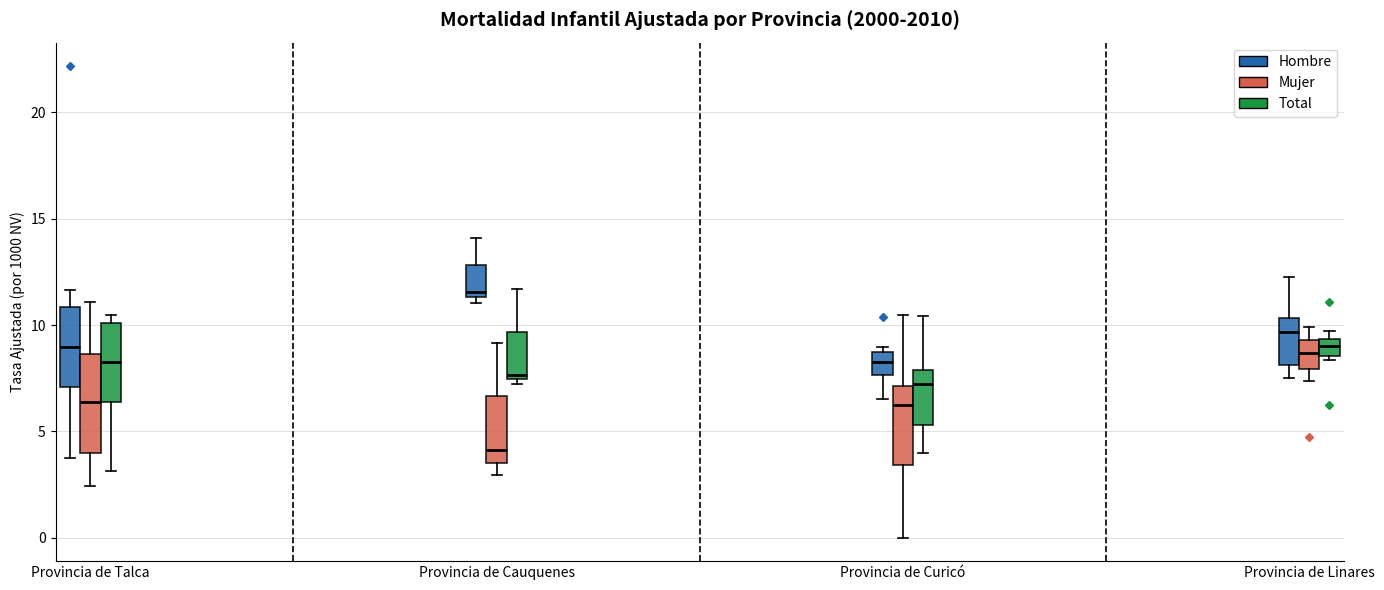

Where does the median line of the box for Provincia de Curicó (Total) sit on the y-axis? The values are not printed on the chart, so give them approximately, as read against the axis.

7.0